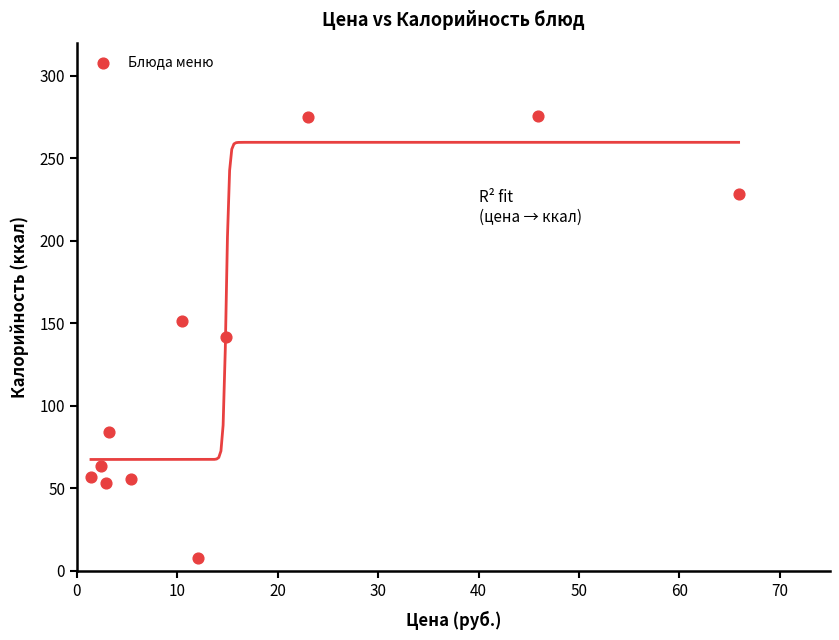

What is the average Y value?

126.7